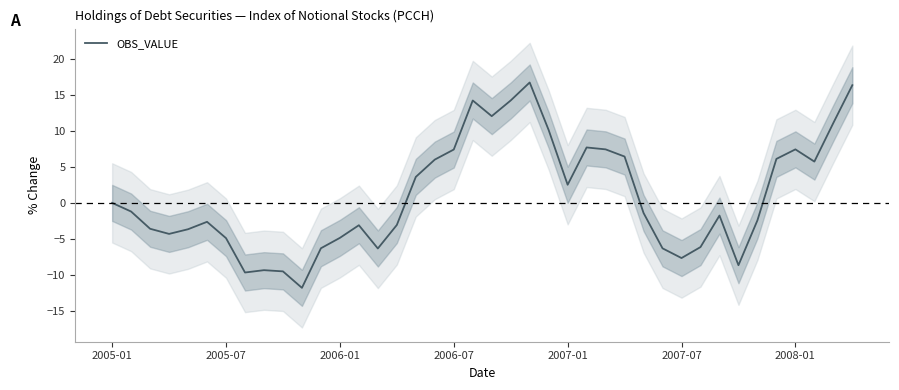

Is it true that the value at 16 is 3.6?

True